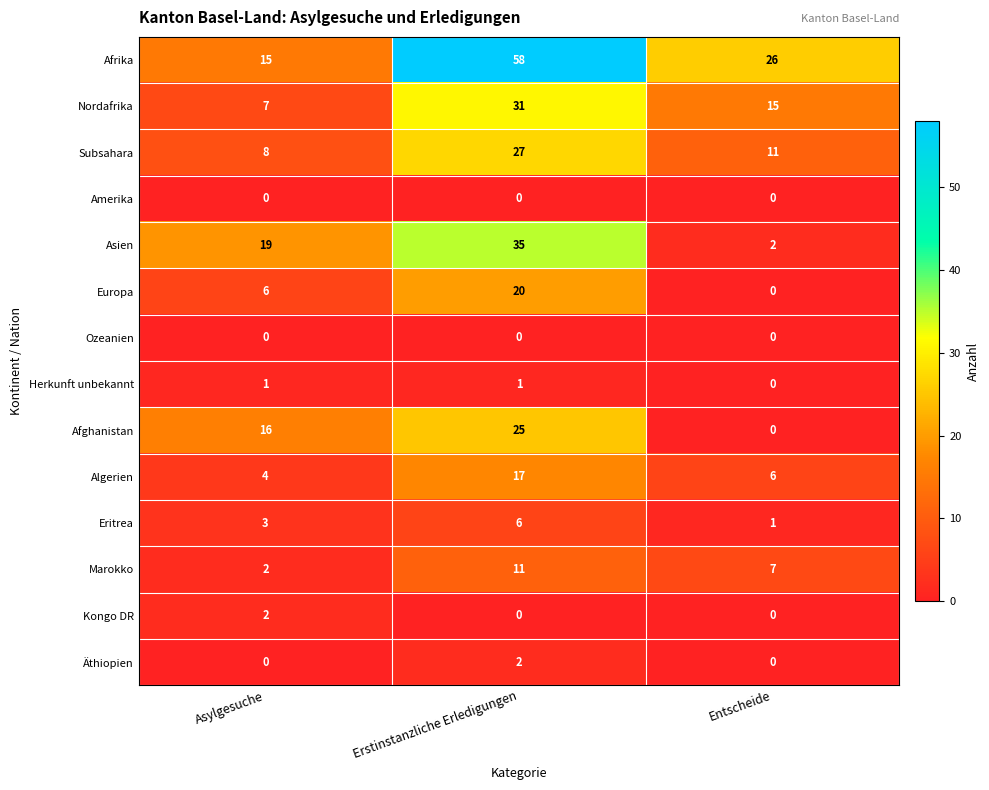

How many distinct data groups are displayed?

14